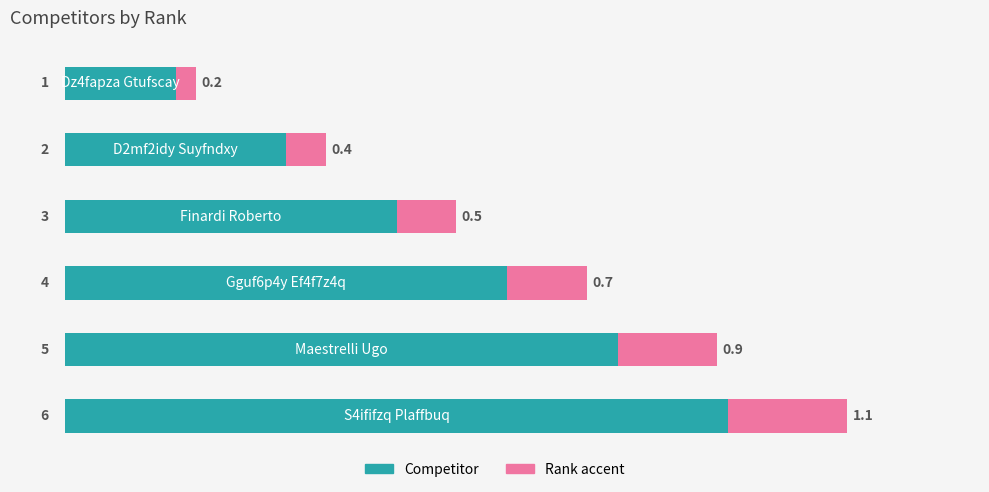

The # series shows 5.6 at 3. True or false?

False